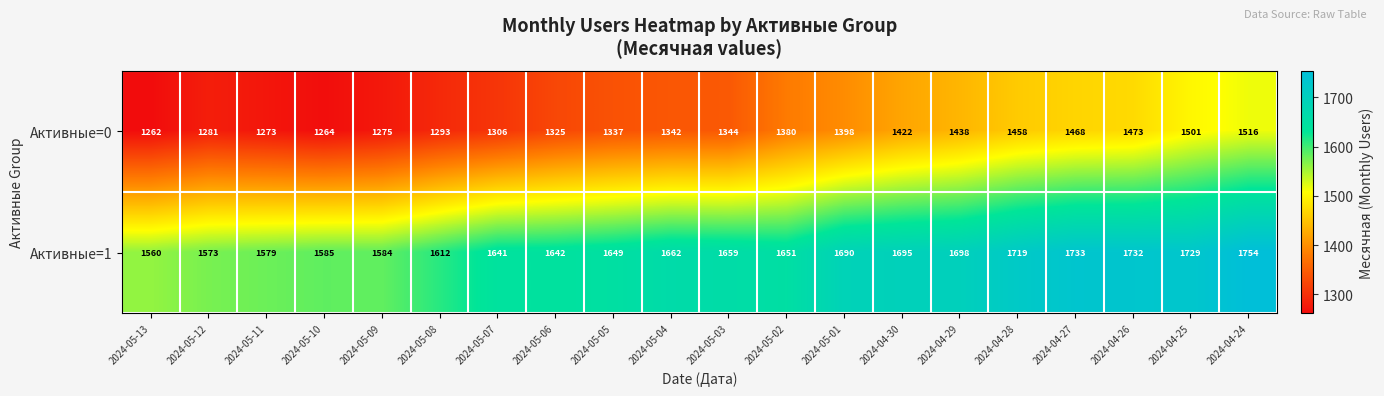

What is the spread (max minus min) of values at 2024-05-11?

306